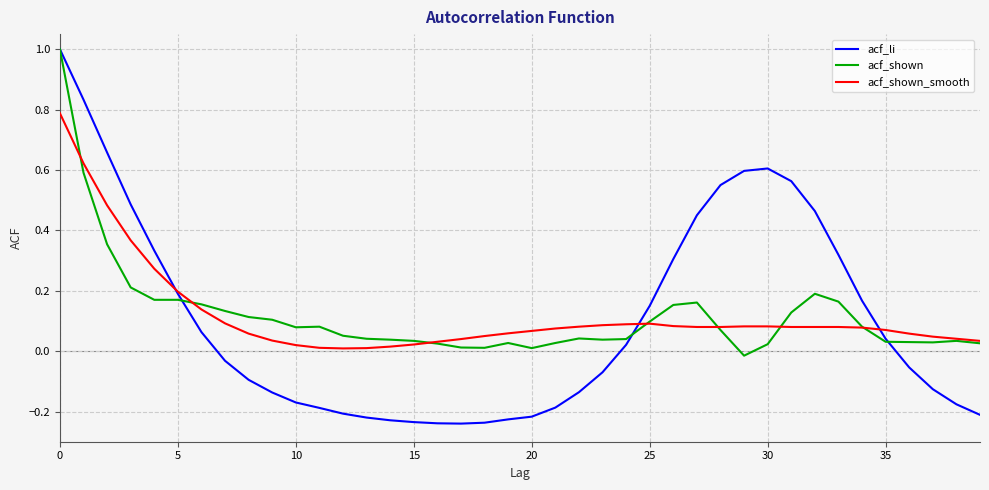

What is the greatest value displayed?

1.0